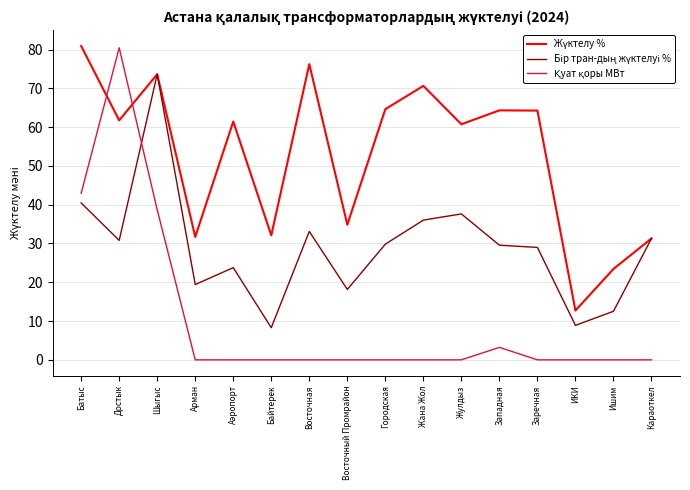

How many series are shown in this chart?

3